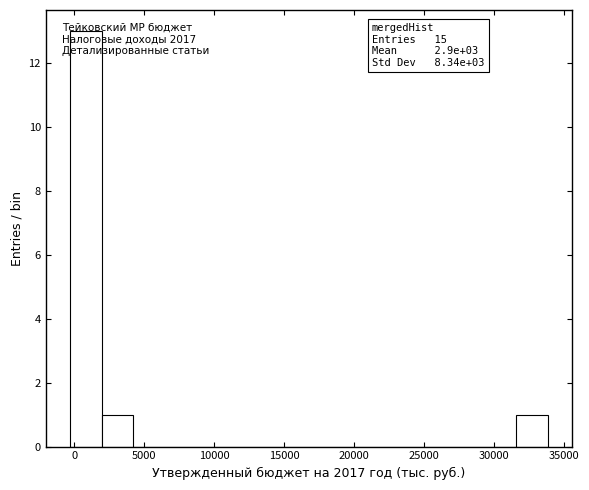

Which range on the x-axis has the tallest bar?

-500 to 2000